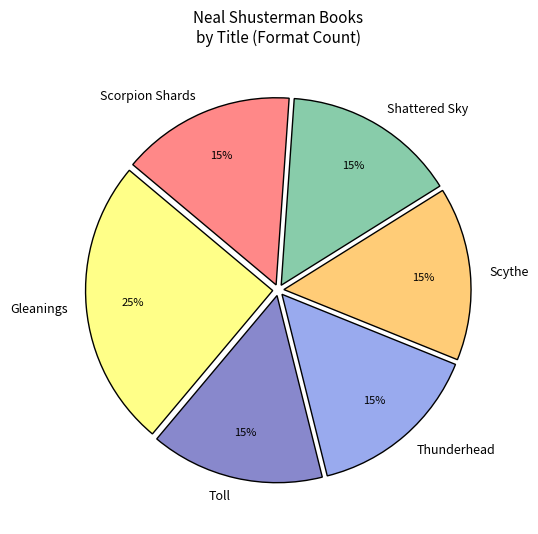

Is the sum of Toll and Scorpion Shards greater than half?

No